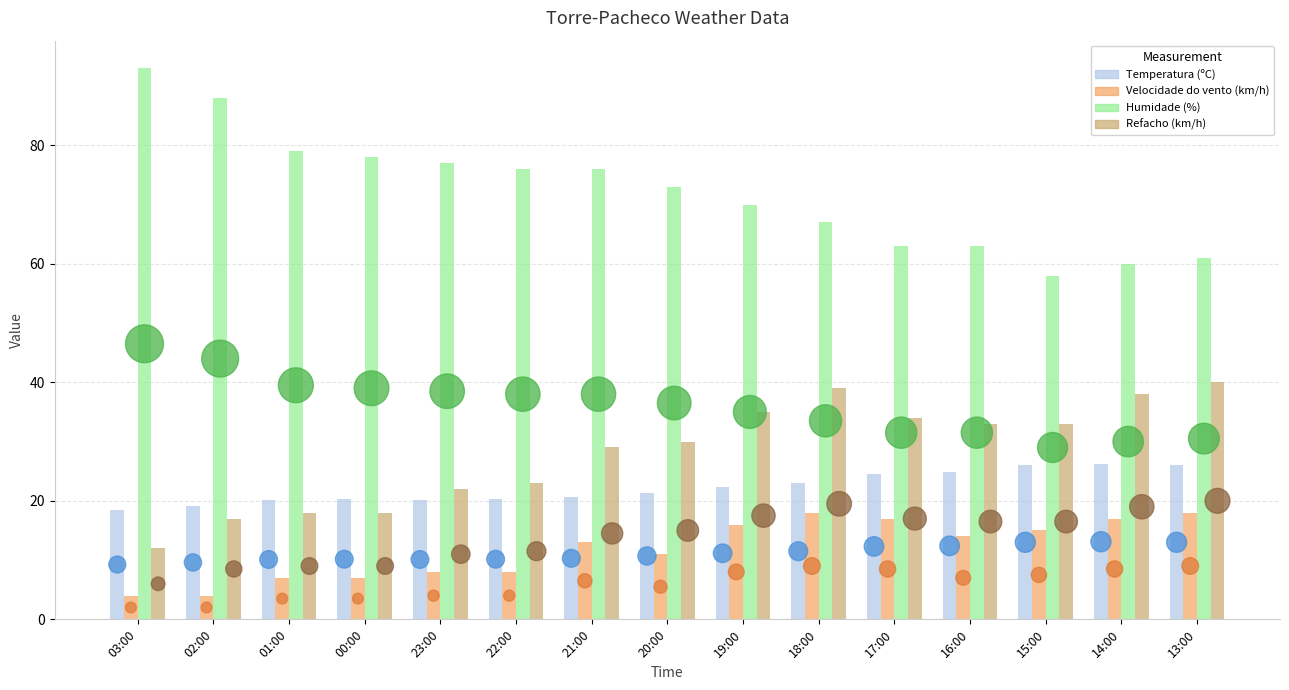

Which series has the widest spread of Y values?

Humidade (%)